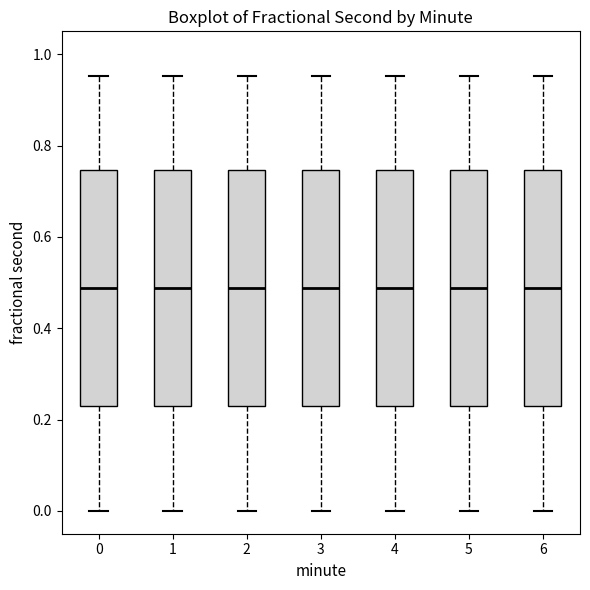

Reading left to right, read every box against the y-axis: the position of its median line, the range the box covers, and the ends of its whiskers. The values are not printed on the chart, so give them approximately, as read against the axis.

0: median 0.48, box 0.22 to 0.74, whiskers 0.00 to 0.96
1: median 0.48, box 0.22 to 0.74, whiskers 0.00 to 0.96
2: median 0.48, box 0.22 to 0.74, whiskers 0.00 to 0.96
3: median 0.48, box 0.22 to 0.74, whiskers 0.00 to 0.96
4: median 0.48, box 0.22 to 0.74, whiskers 0.00 to 0.96
5: median 0.48, box 0.22 to 0.74, whiskers 0.00 to 0.96
6: median 0.48, box 0.22 to 0.74, whiskers 0.00 to 0.96